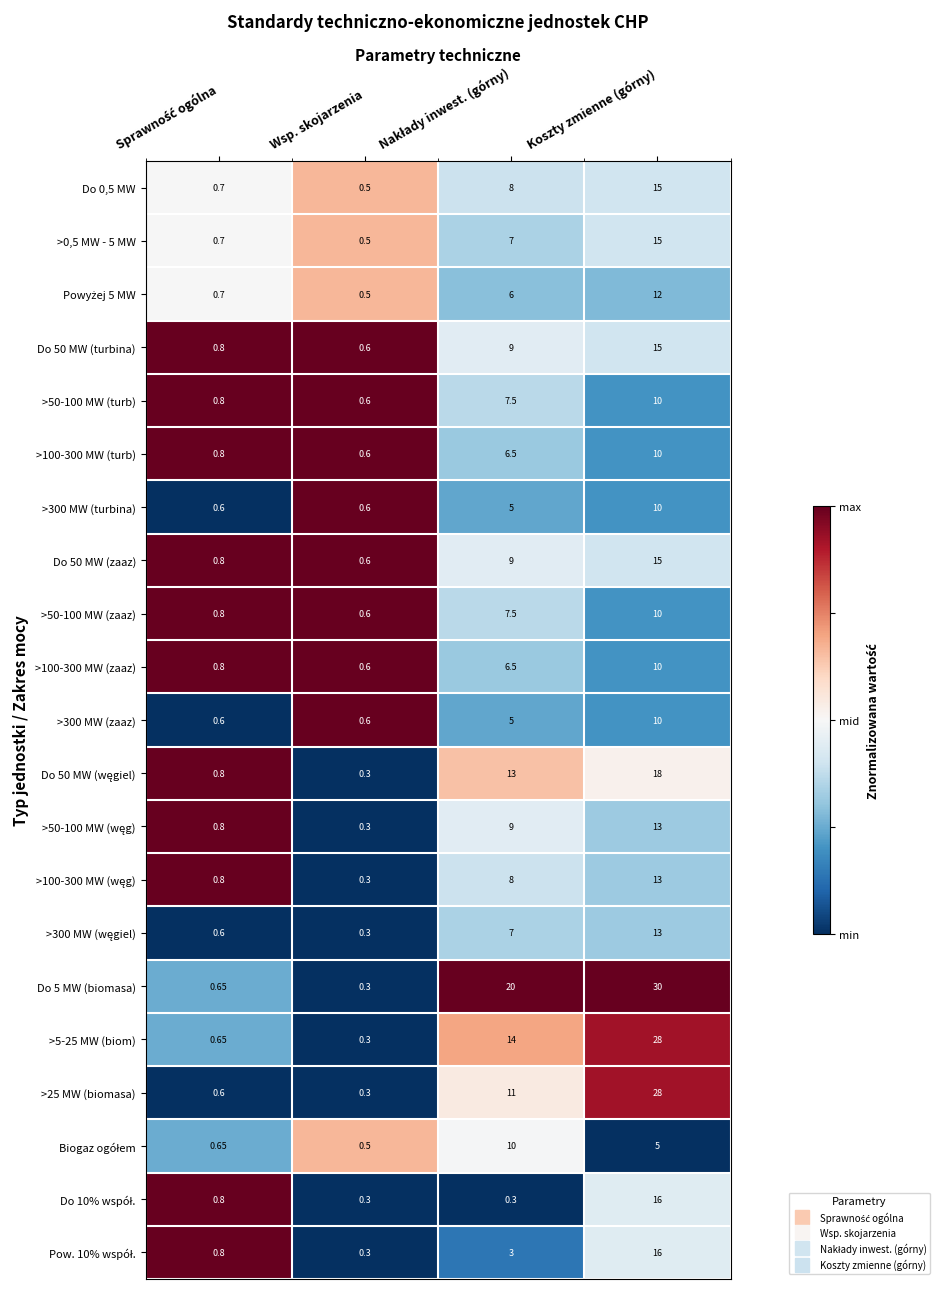

How many distinct data groups are displayed?

21